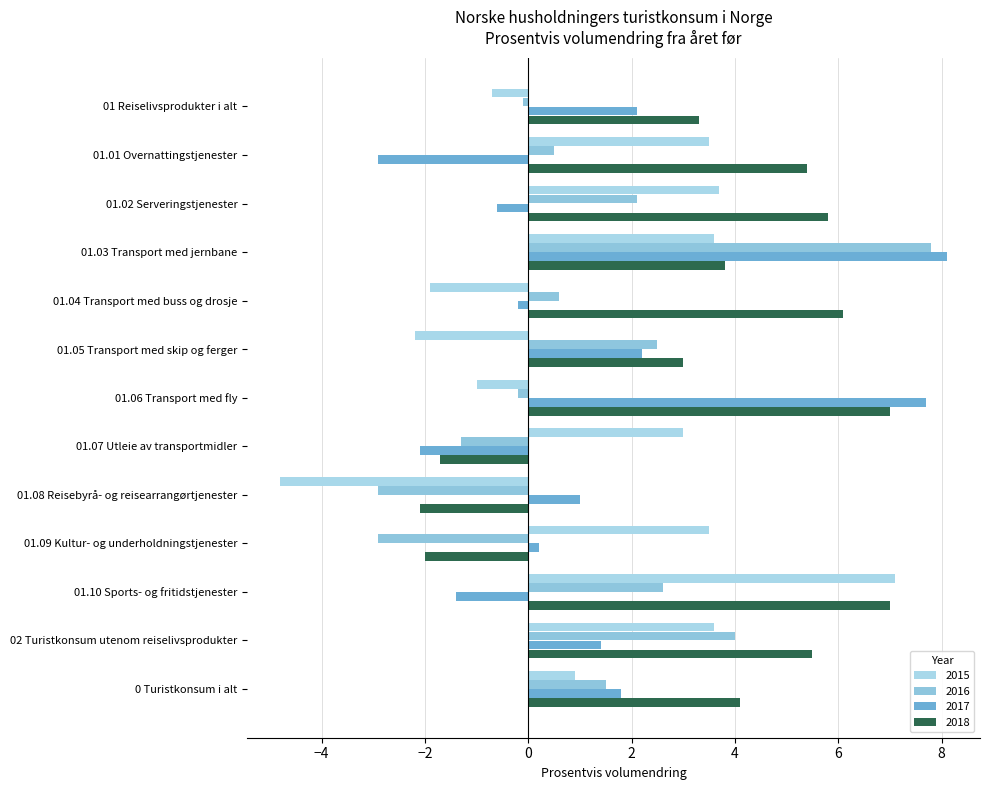

Which series changed the most between 01.01 Overnattingstjenester and 01.03 Transport med jernbane?

2017